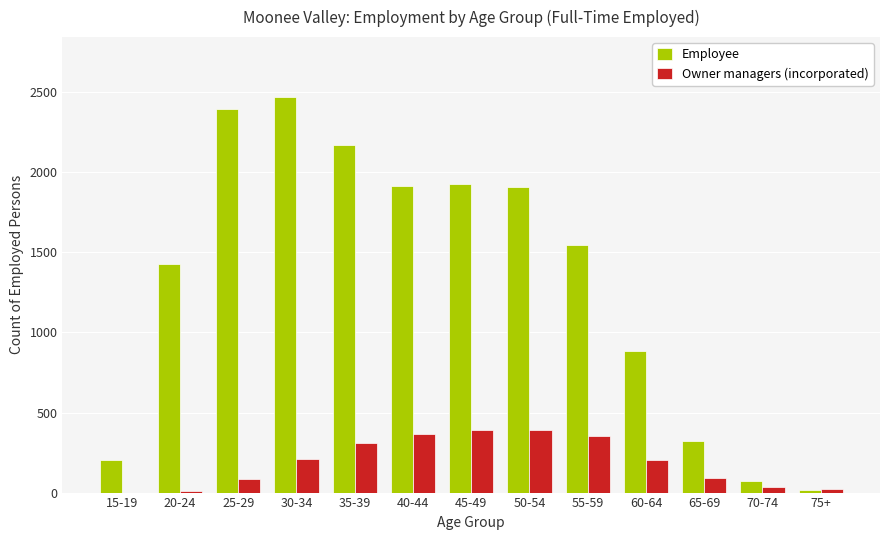

The value of Owner managers (incorporated) at 30-34 is 371. True or false?

False